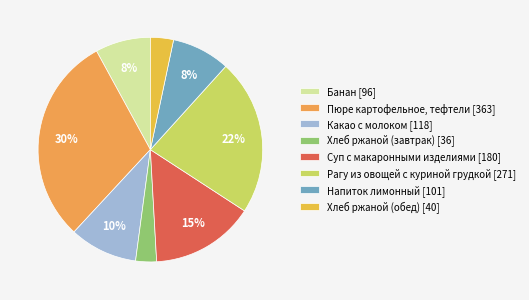

True or false: Напиток лимонный accounts for 8% of the total.

True